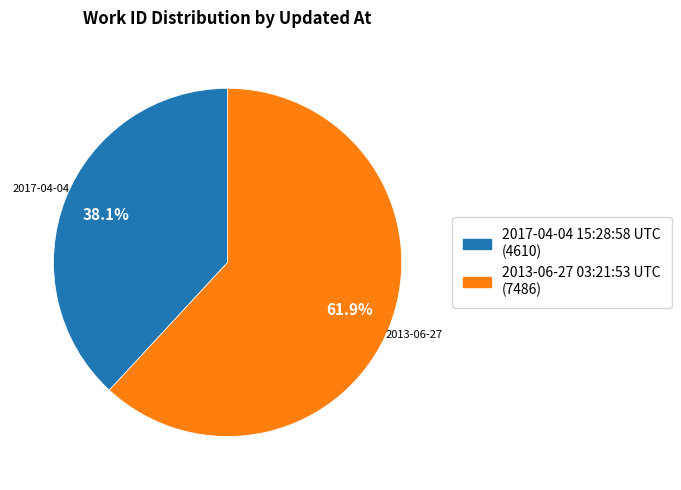

Does 2013-06-27 03:21:53 UTC represent more than half of the total?

Yes